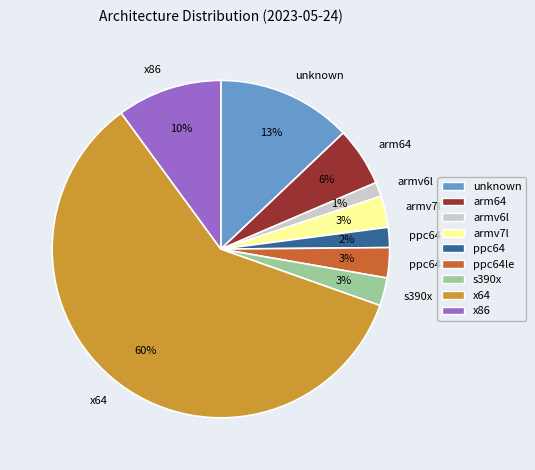

To the nearest percent, what portion does ppc64le represent?

3%